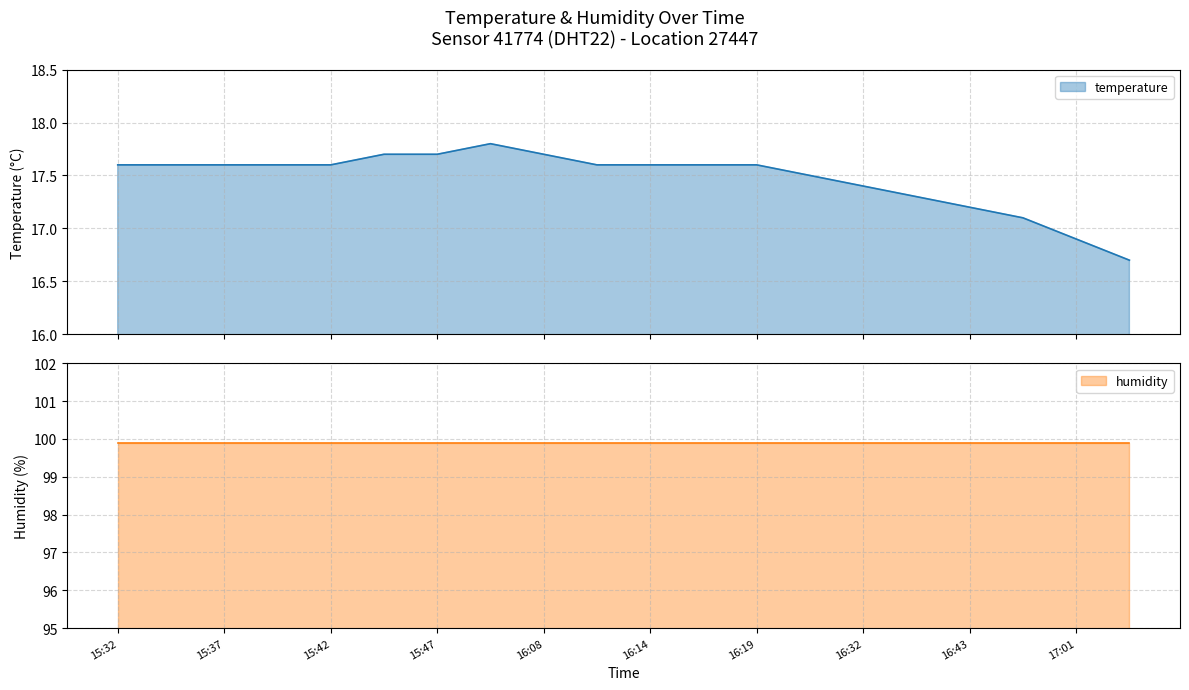

How many interior local peaks (higher than both neighbors) does the data have?

1